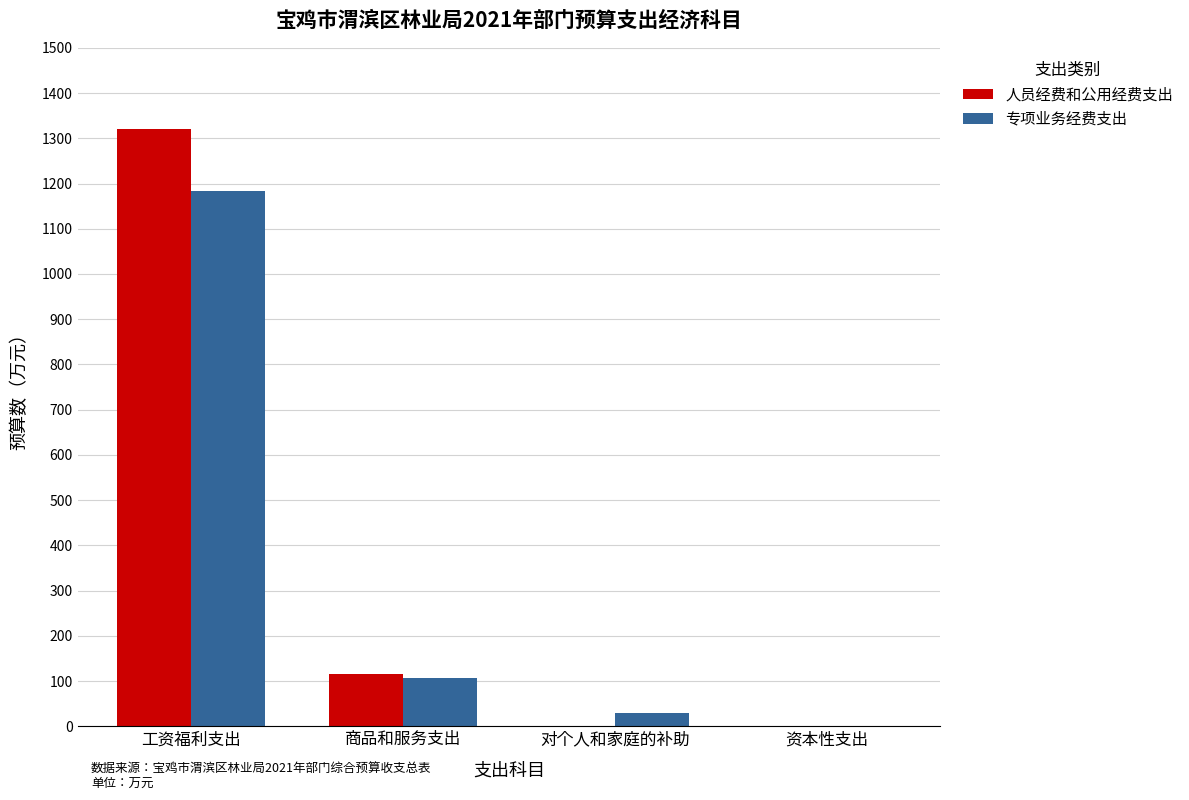

Which series changed the most between 商品和服务支出 and 资本性支出?

人员经费和公用经费支出